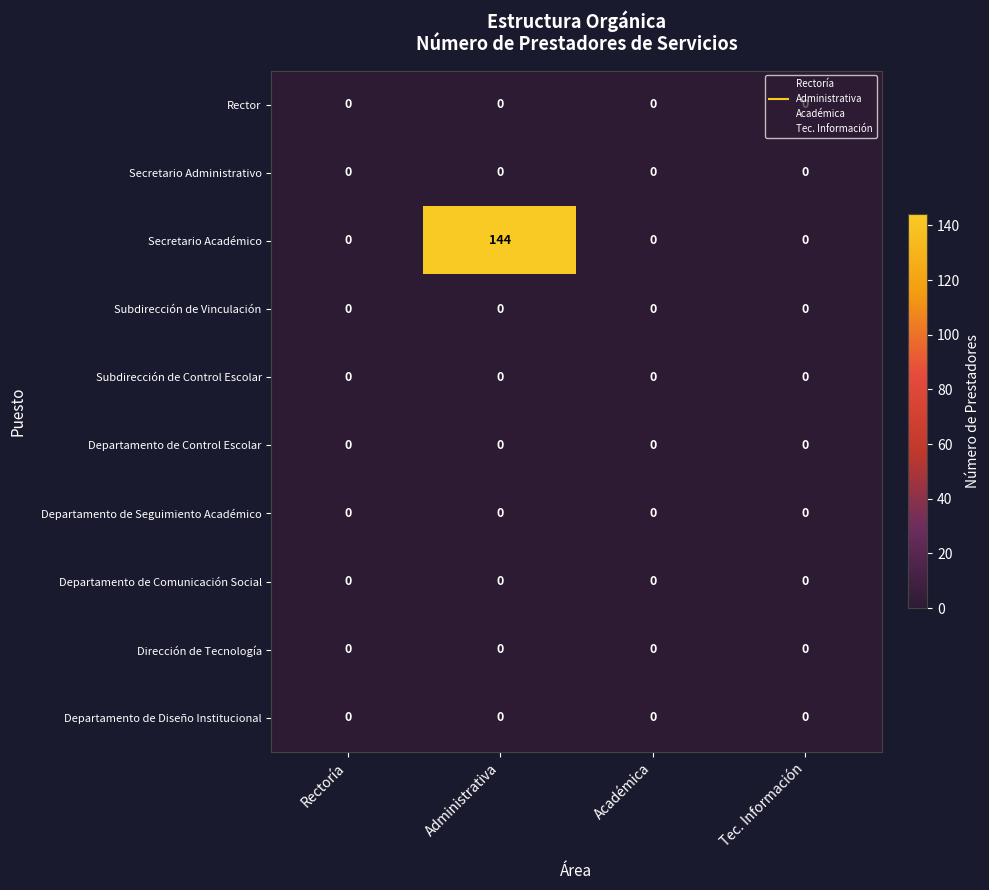

Which label corresponds to the largest value in the chart?

Administrativa